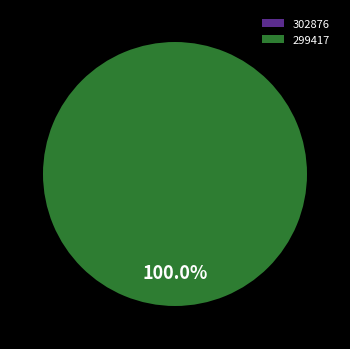

How many slices are in this pie chart?

2